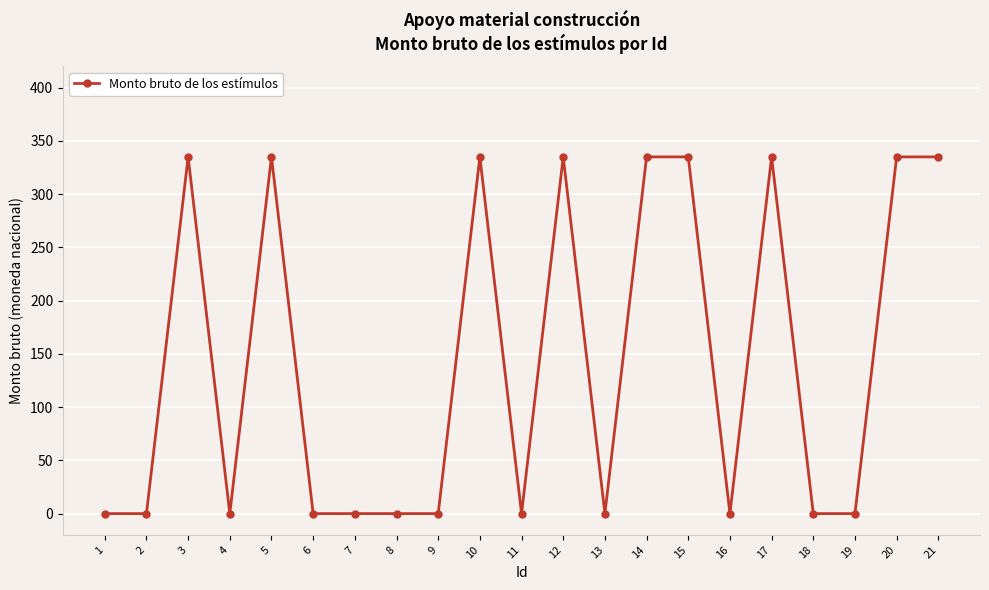

True or false: there are more than 1 points higher than both neighbors.

True